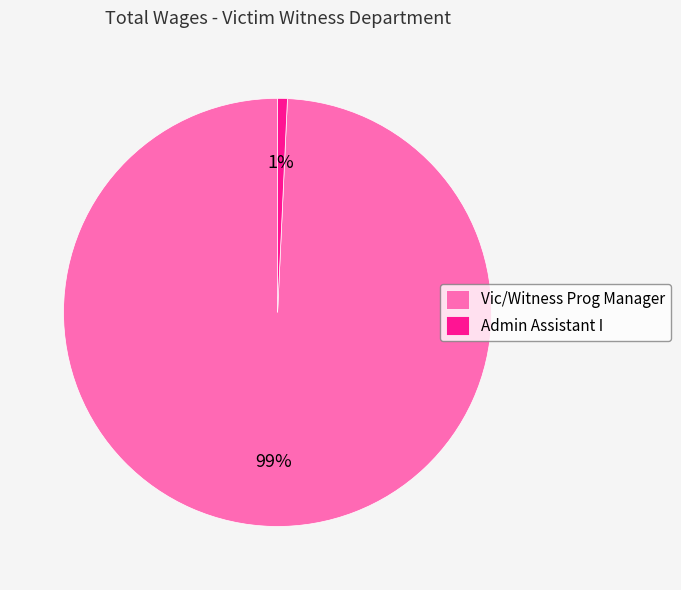

Is the sum of Vic/Witness Prog Manager and Admin Assistant I greater than half?

Yes